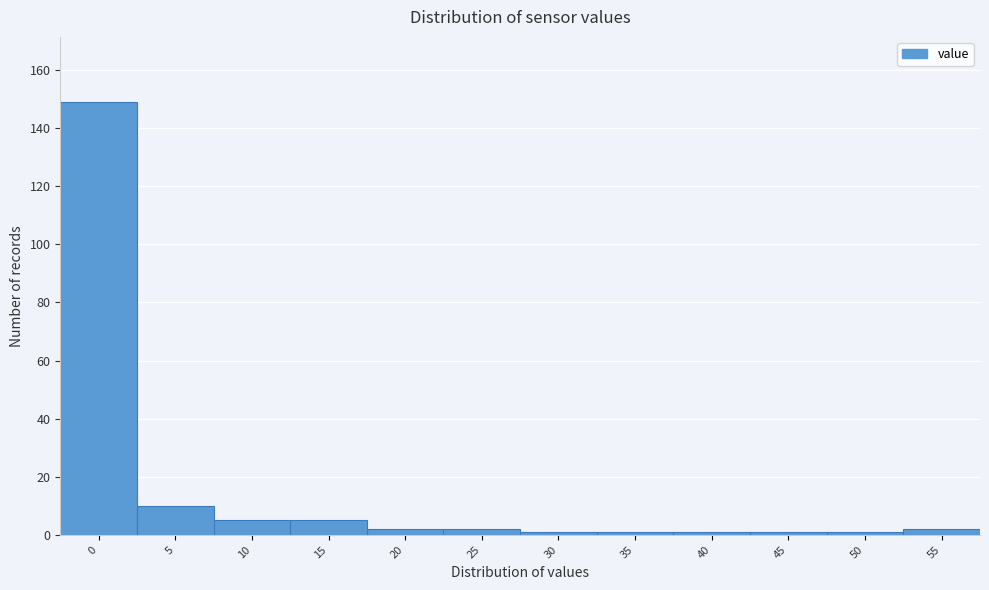

Reading right to left, extract all data points from this chart.

2	1	1	1	1	1	2	2	5	5	10	149